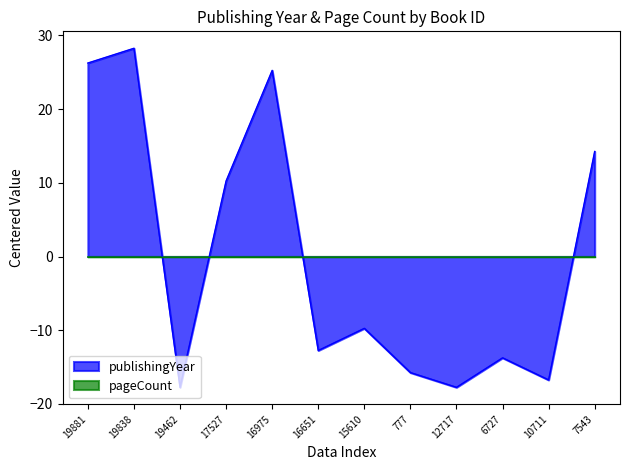

What is the difference between the maximum and second lowest values?

46.0